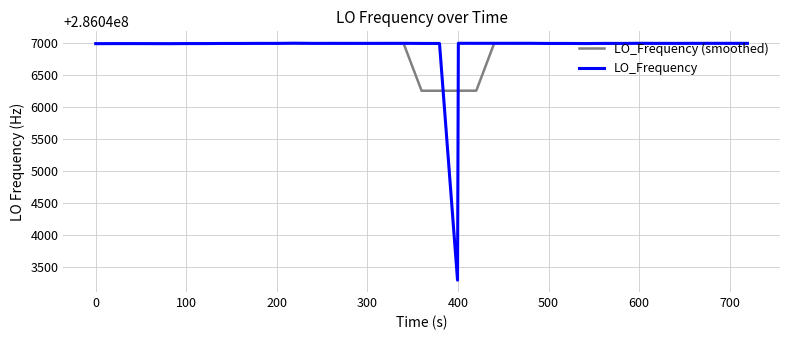

Which series has the widest spread of values?

LO_Frequency